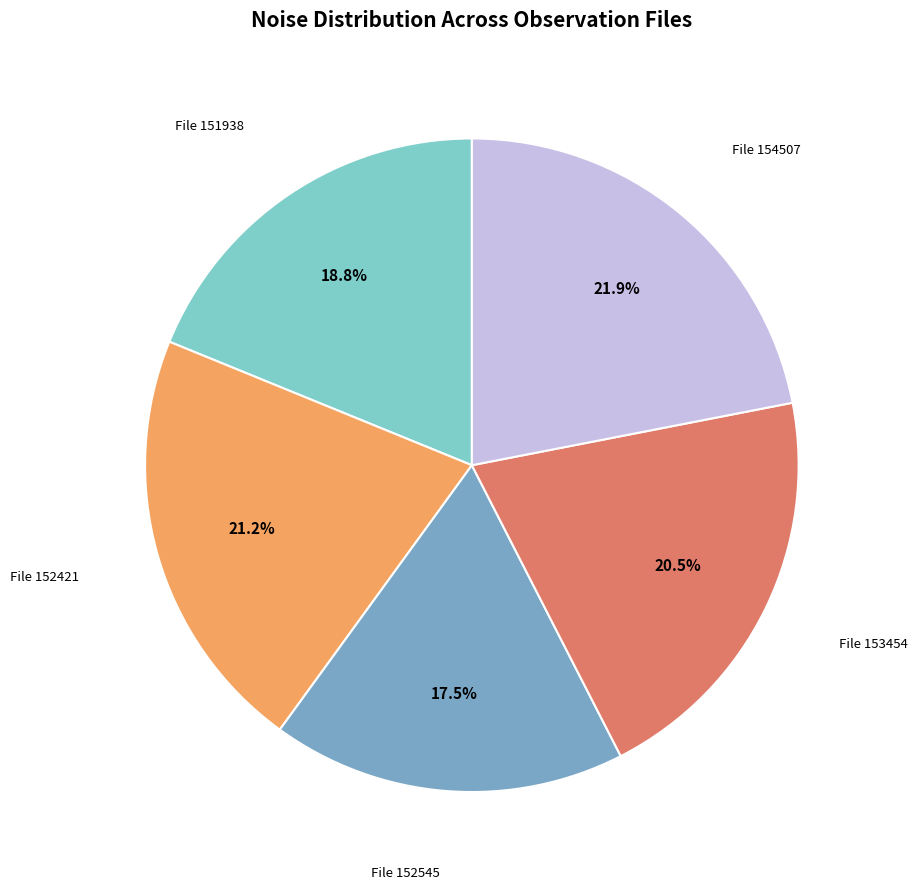

How many segments does this pie chart have?

5